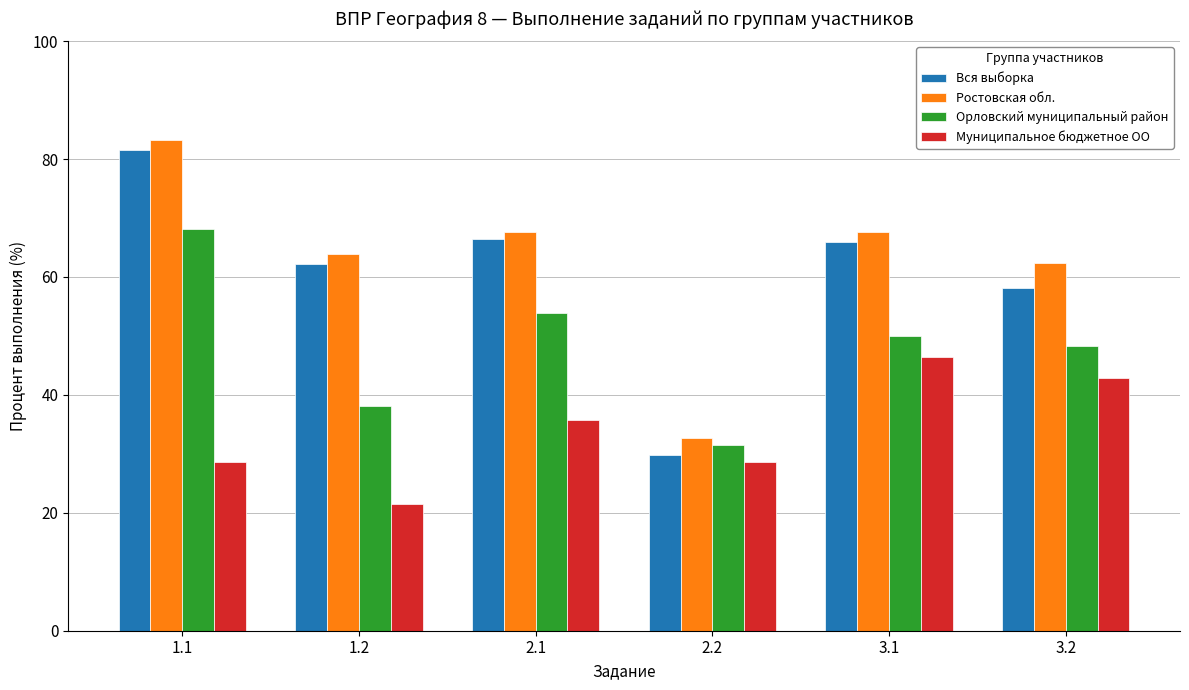

Where is Муниципальное бюджетное ОО nearest to the value 33?

2.1